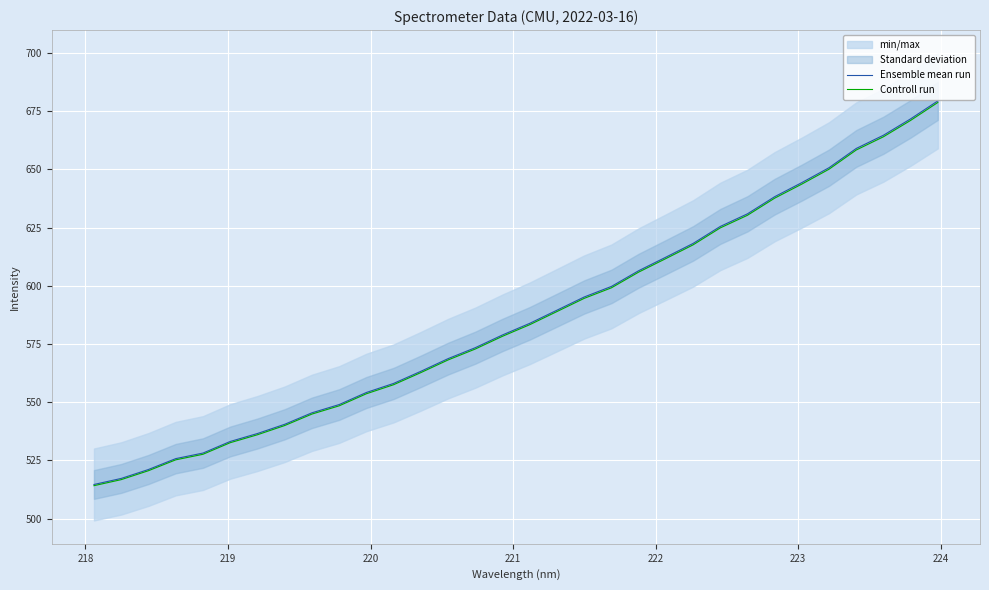

True or false: Ensemble mean run and Controll run intersect in this chart.

False